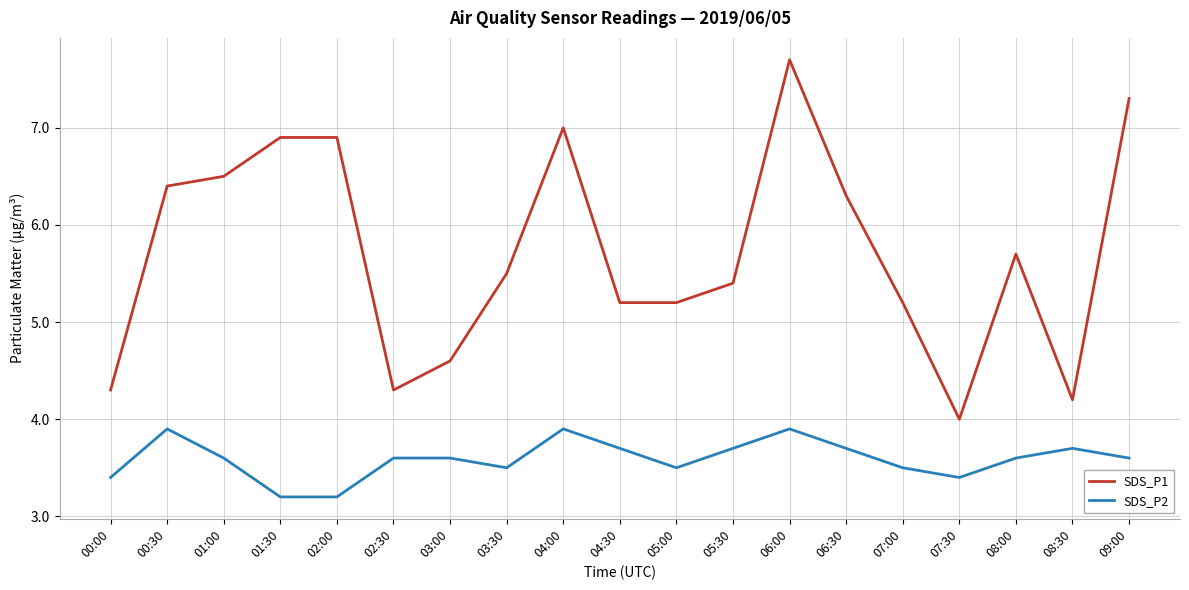

True or false: SDS_P2 has a value of 0.8 at 03:30.

False